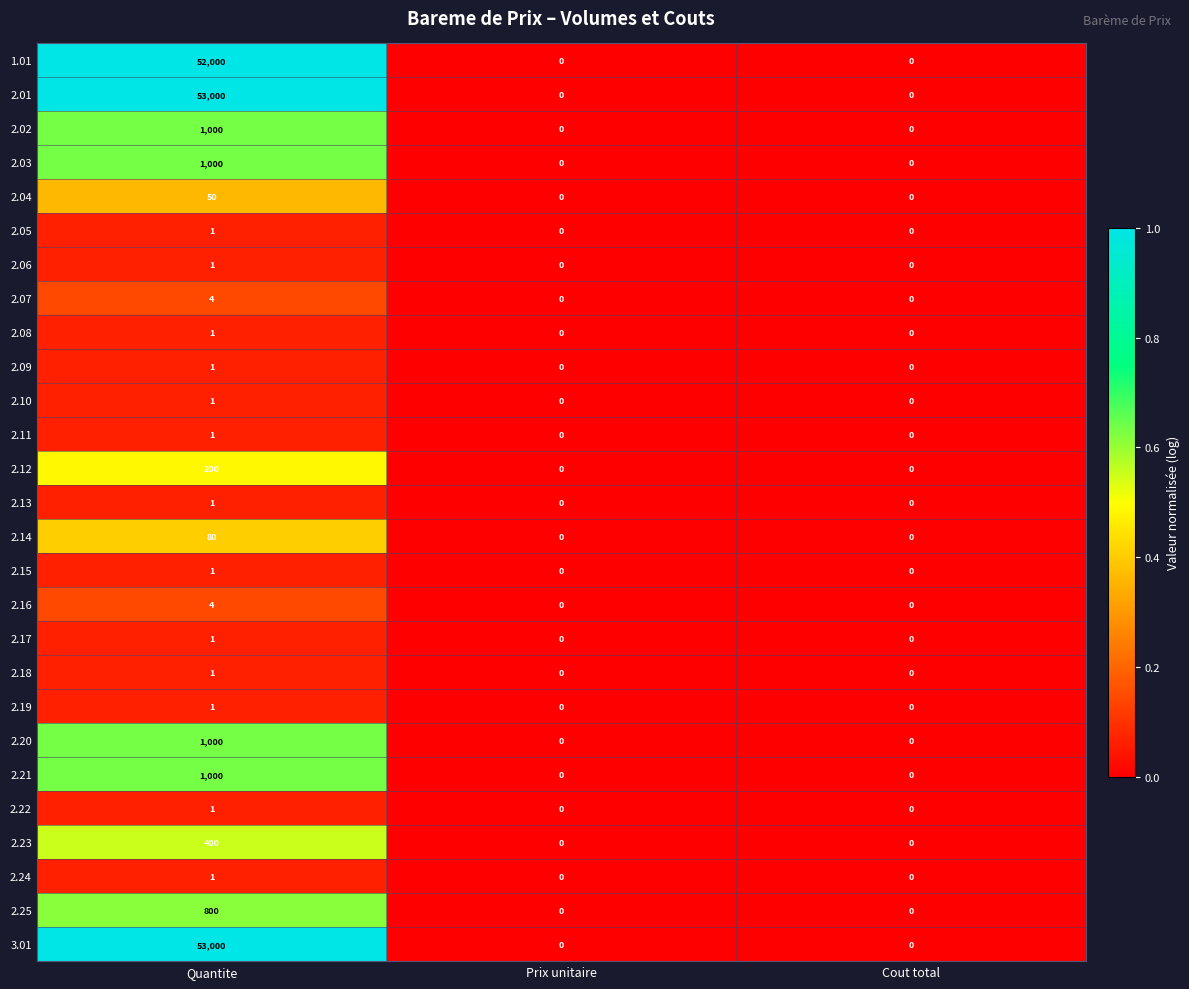

What is the sum of the 2.16 values at Quantite and Cout total?

4